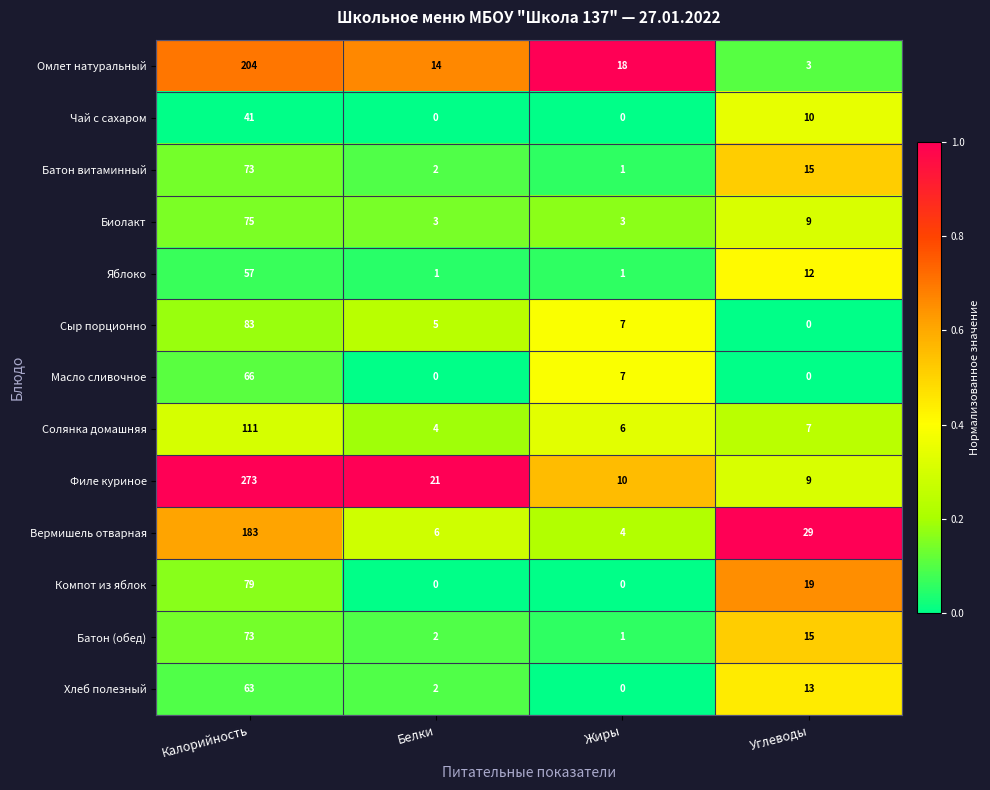

What is the total value across all series at Калорийность?

1381